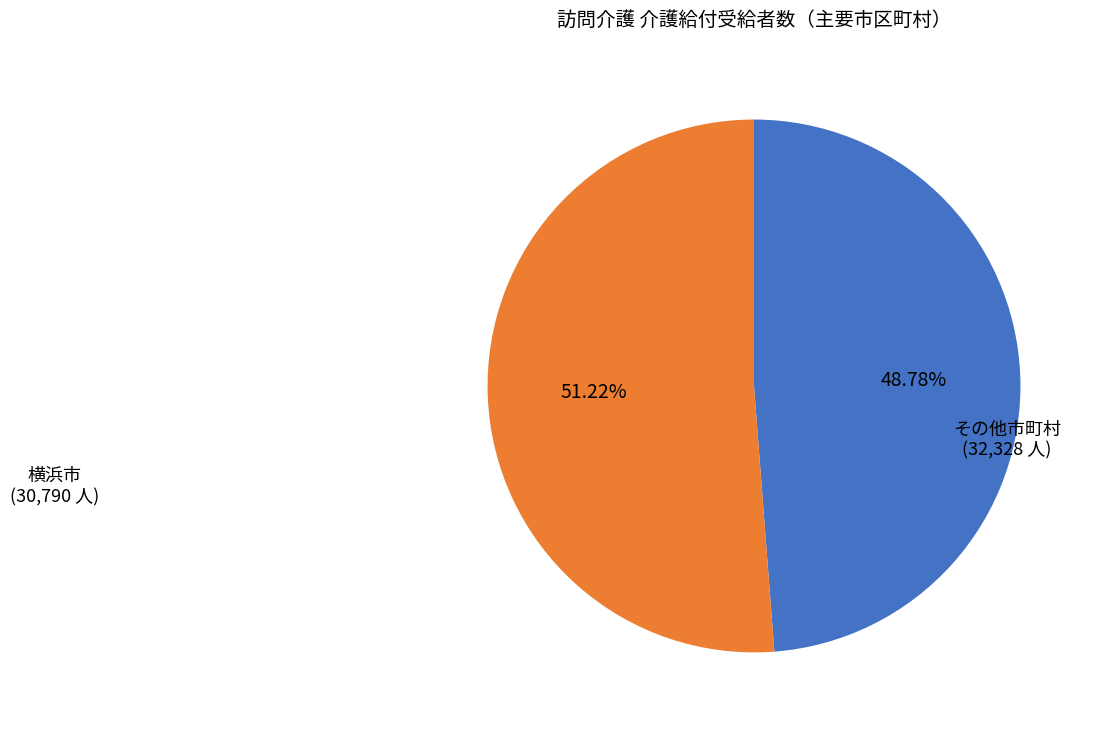

Count the number of slices in the pie.

2